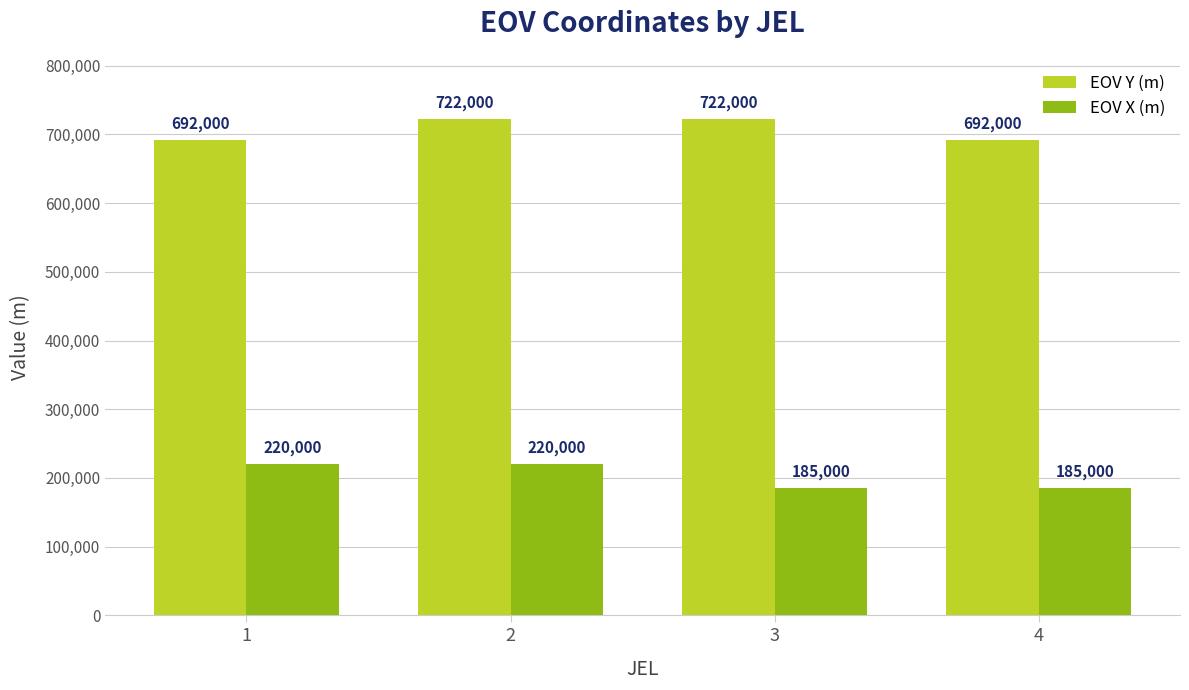

Count the number of data series in this chart.

2